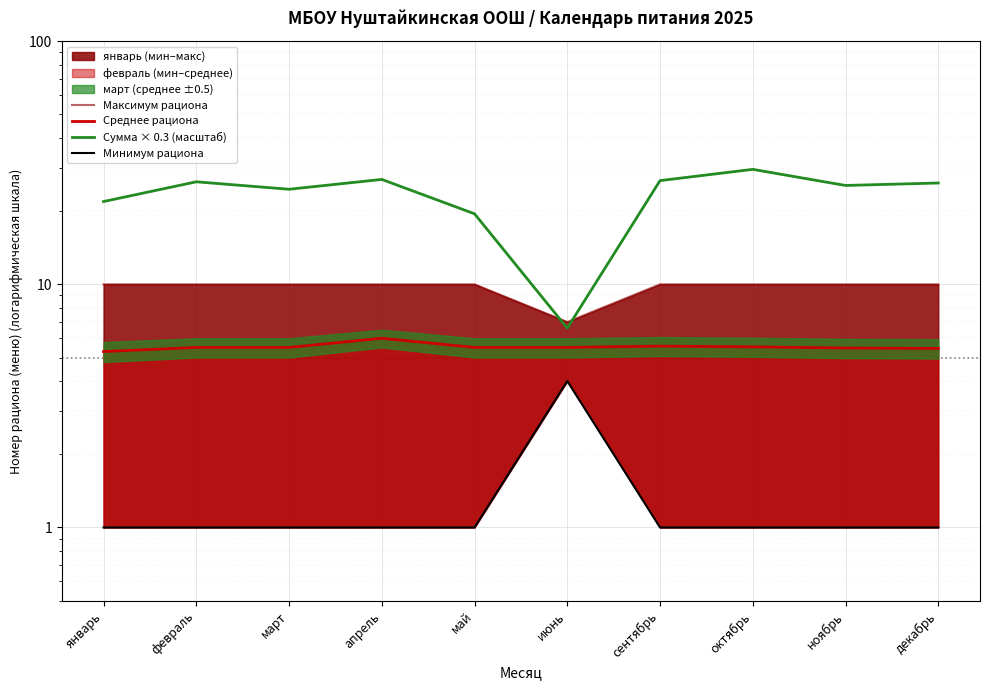

In Среднее рациона, how many points are higher than both neighbors (excluding endpoints)?

2